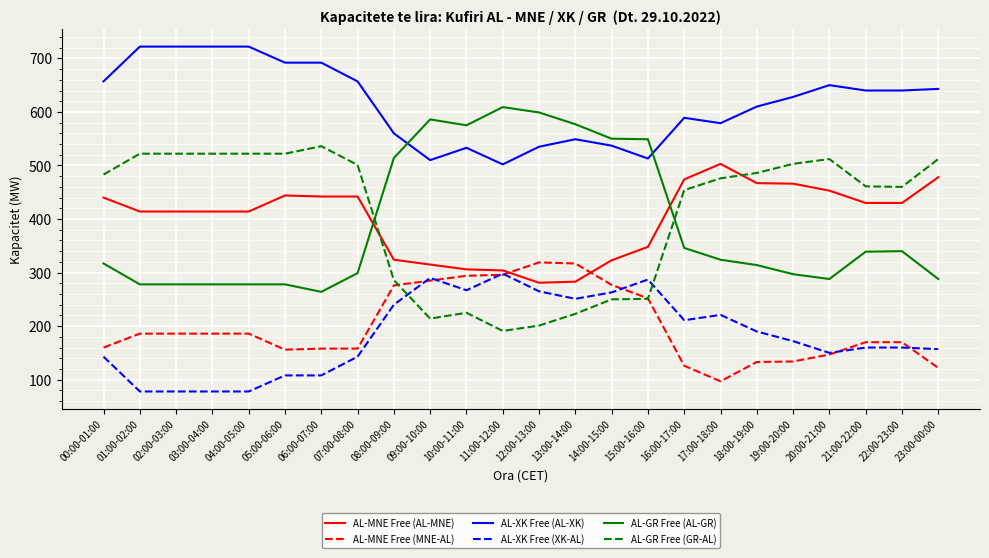

At how many categories does at least one series exceed 200?

24